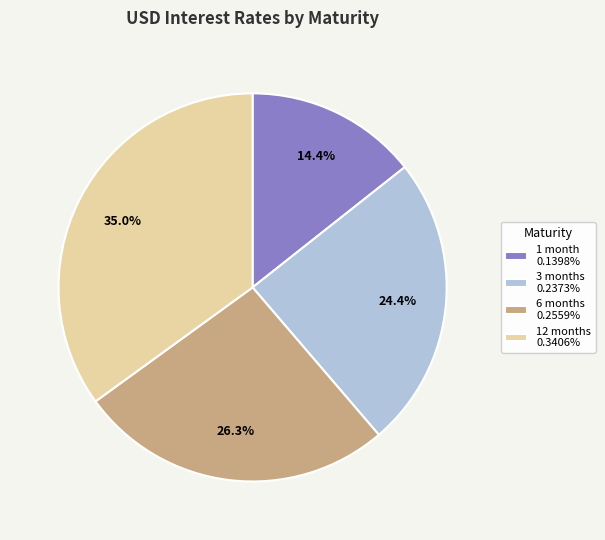

Is the sum of 6 months 0.2559% and 3 months 0.2373% greater than half?

Yes